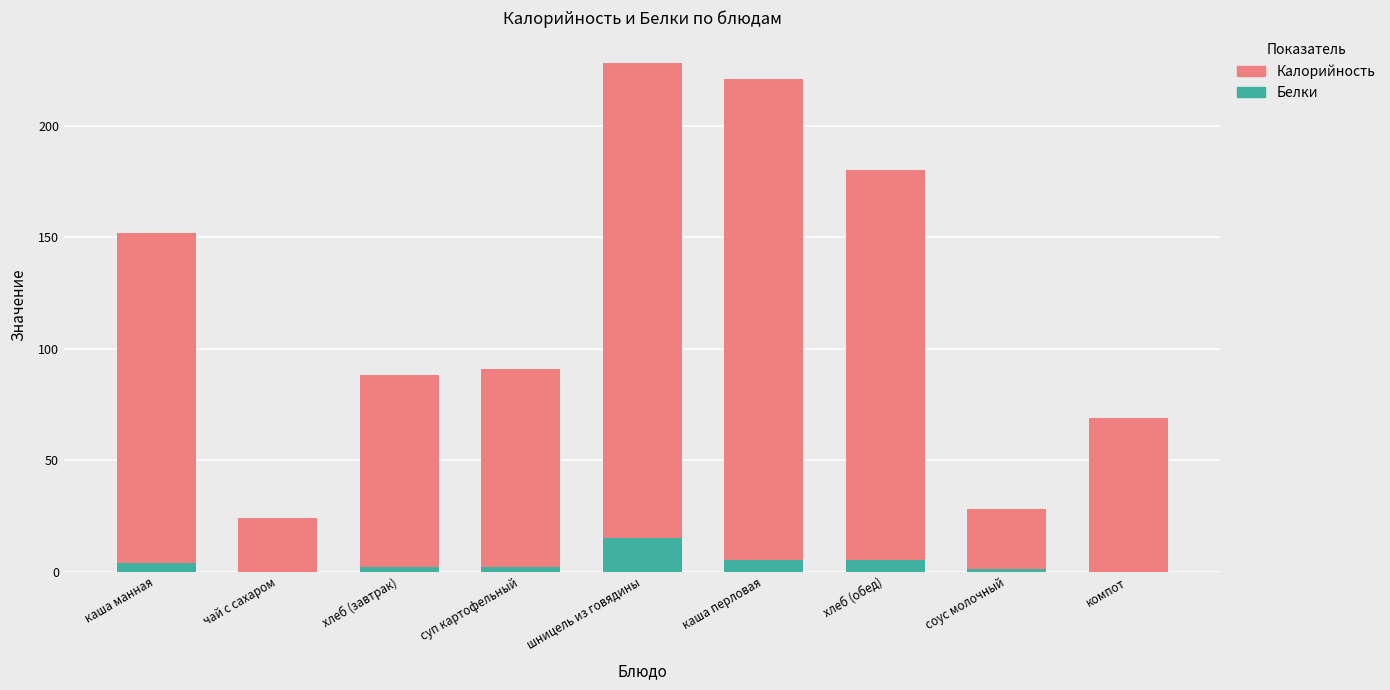

What is the sum of all Белки values?

34